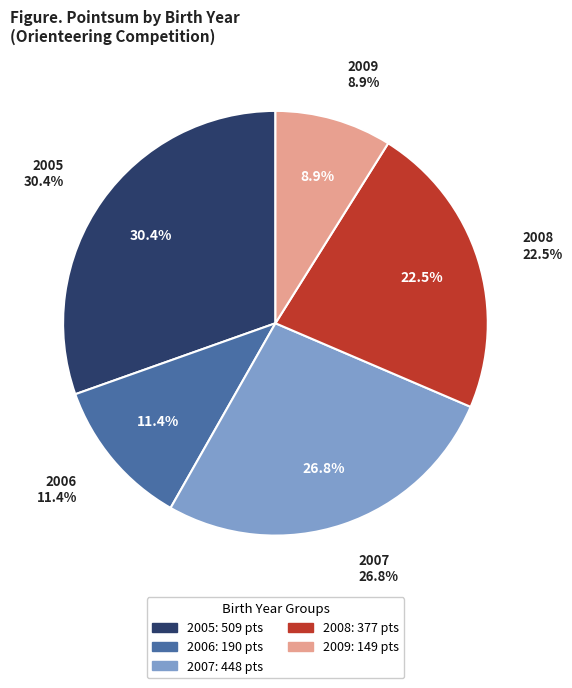

Combined, do 2006 (Marie) and 2005 (Arthur) account for over 50%?

No